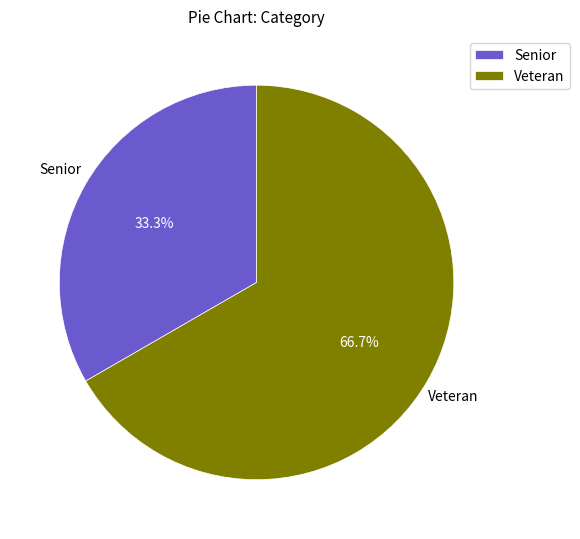

Is it true that Veteran is 53% of the pie?

False